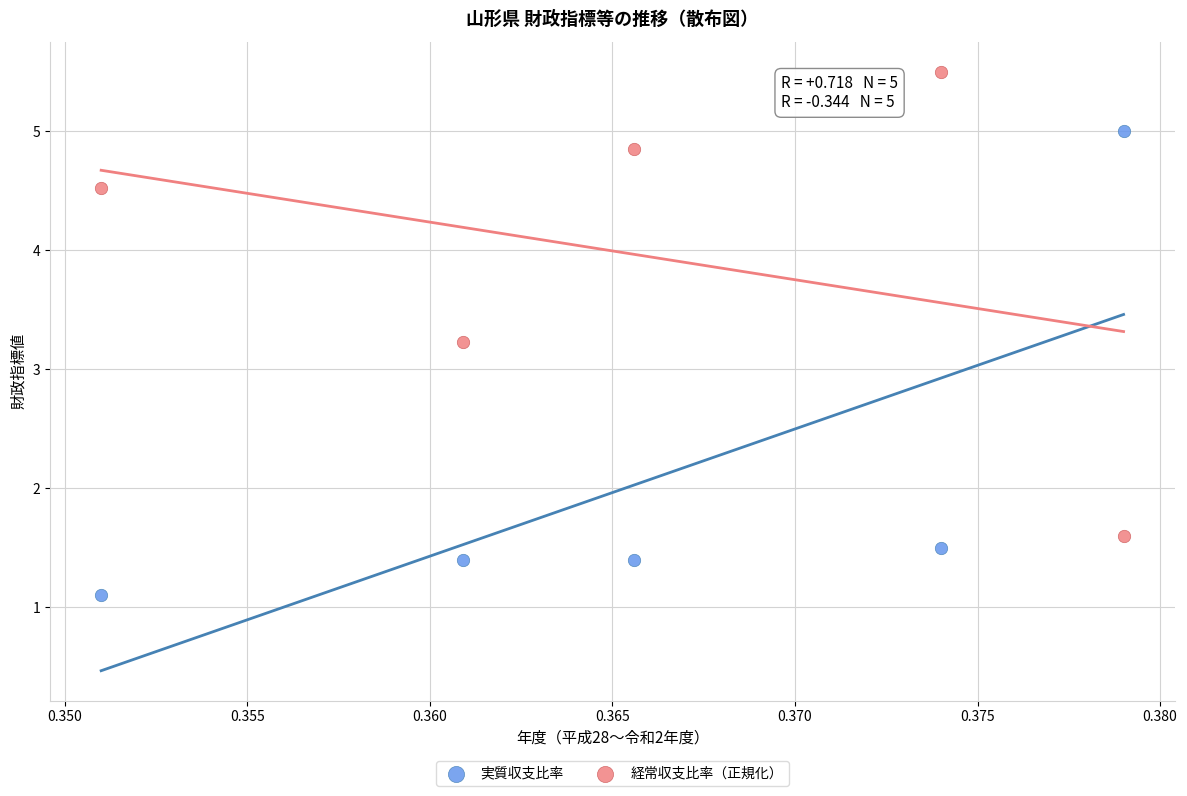

Across all data points, what is the average Y value?

3.0